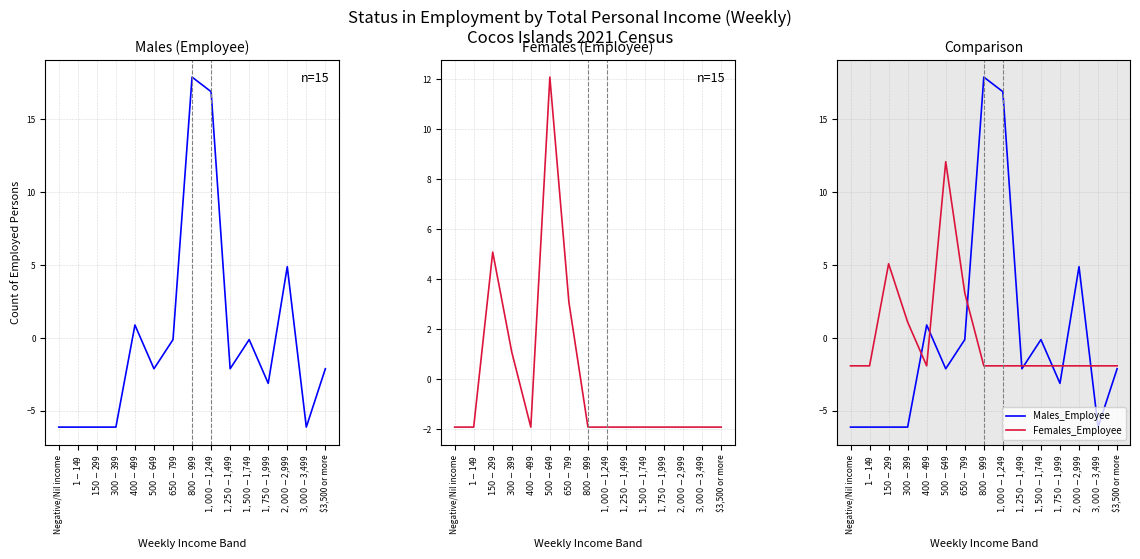

Read the Males_Employee value at $1,000-$1,249.

16.9